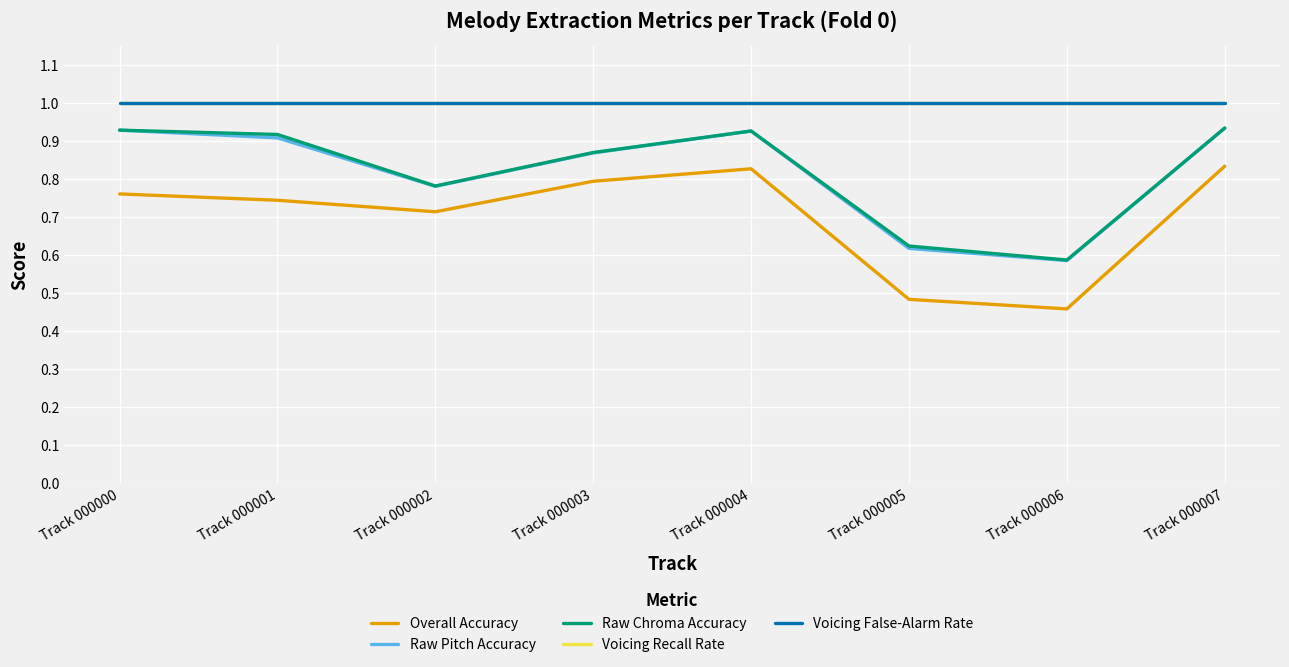

What is the value of the Raw Pitch Accuracy point at the 2nd from the left?

0.9